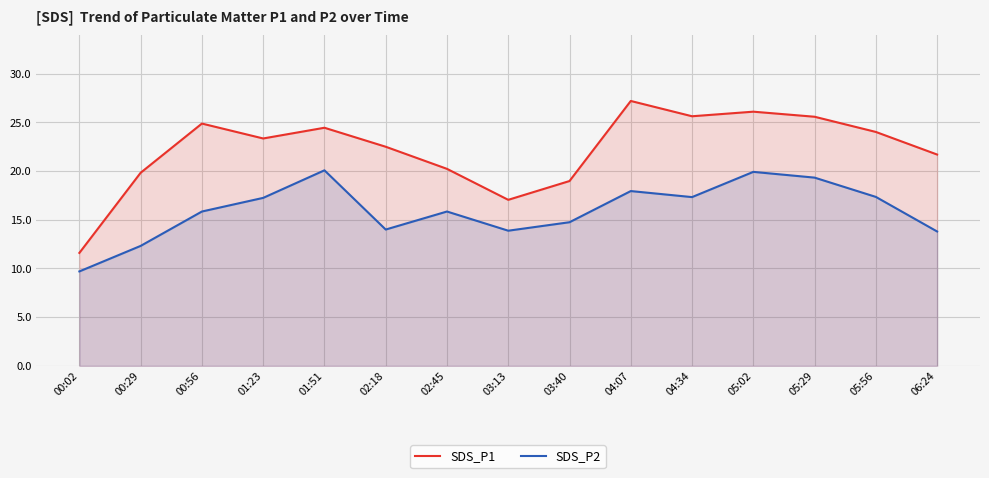

How many interior local valleys does the SDS_P2 series have?

3